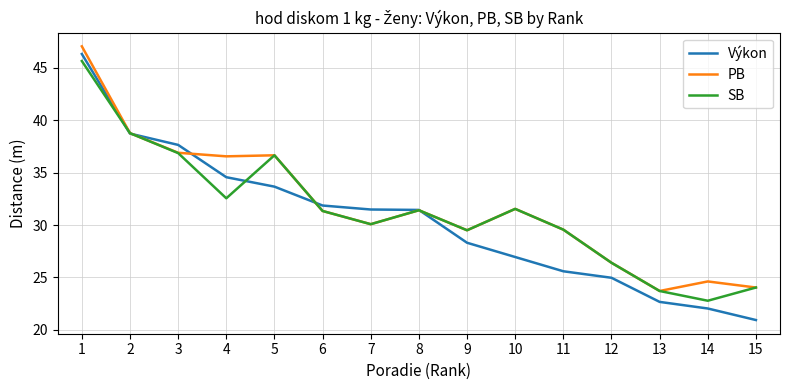

What is the minimum value for Výkon?

20.9